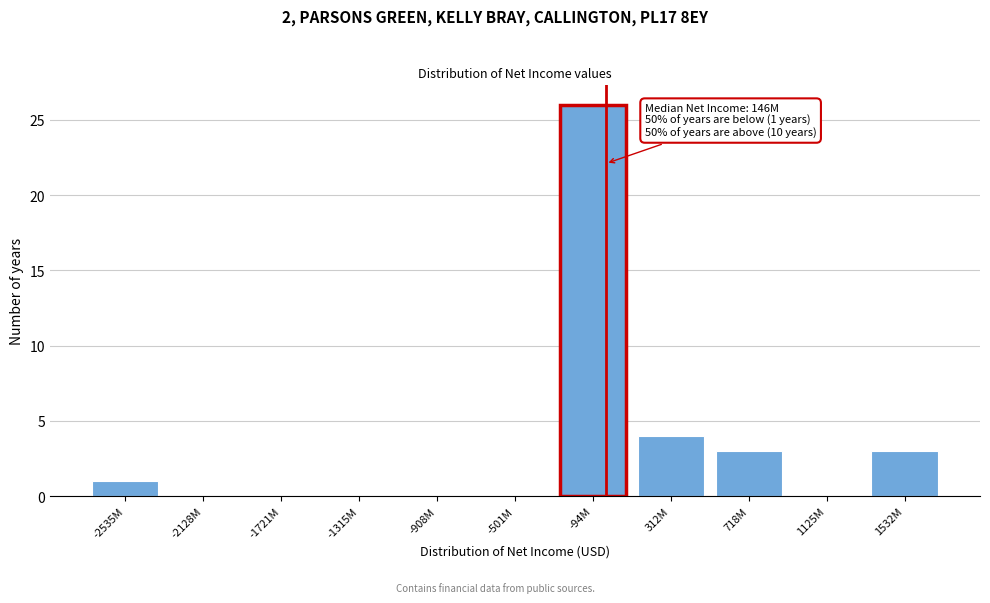

Reading right to left, list all the values displayed in this chart.

1532M=3	1125M=0	718M=3	312M=4	-94M=26	-501M=0	-908M=0	-1315M=0	-1721M=0	-2128M=0	-2535M=1